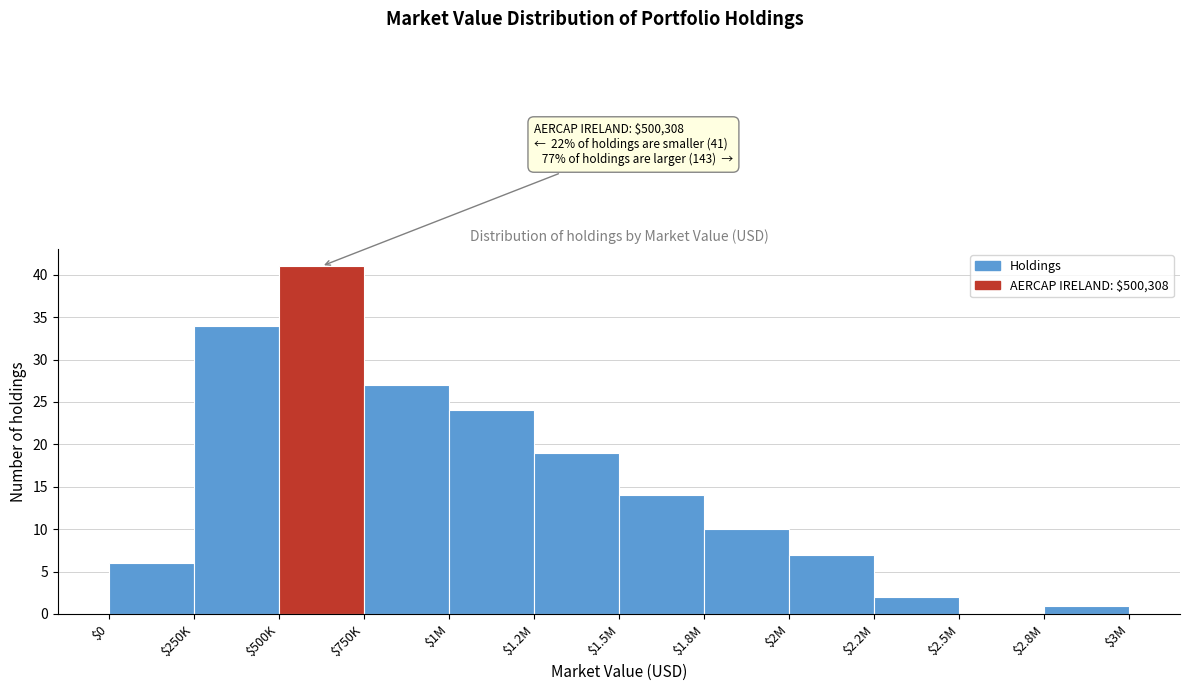

What is the sum of all values?

185